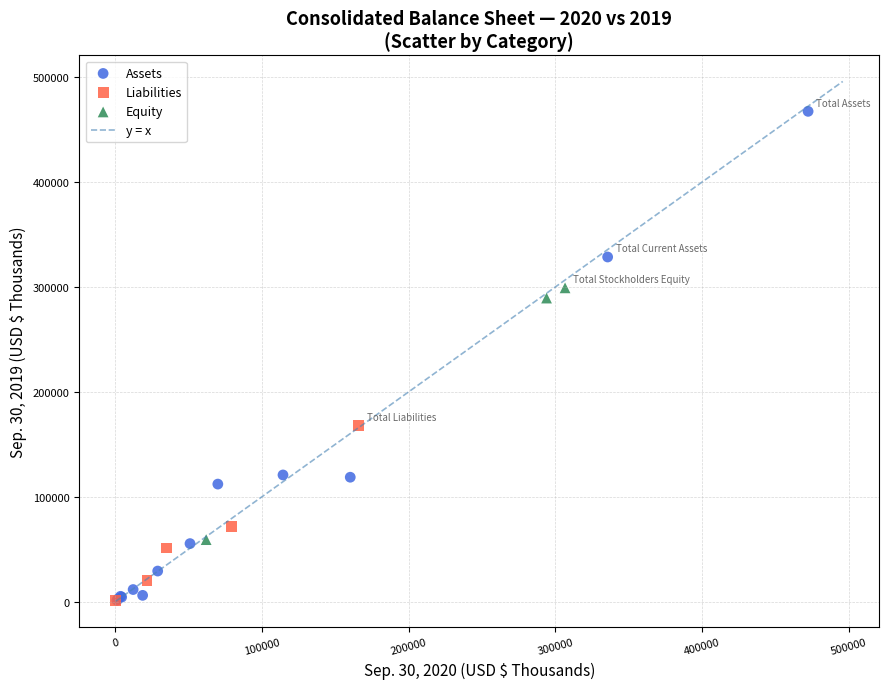

Which series has the widest spread of Y values?

Assets